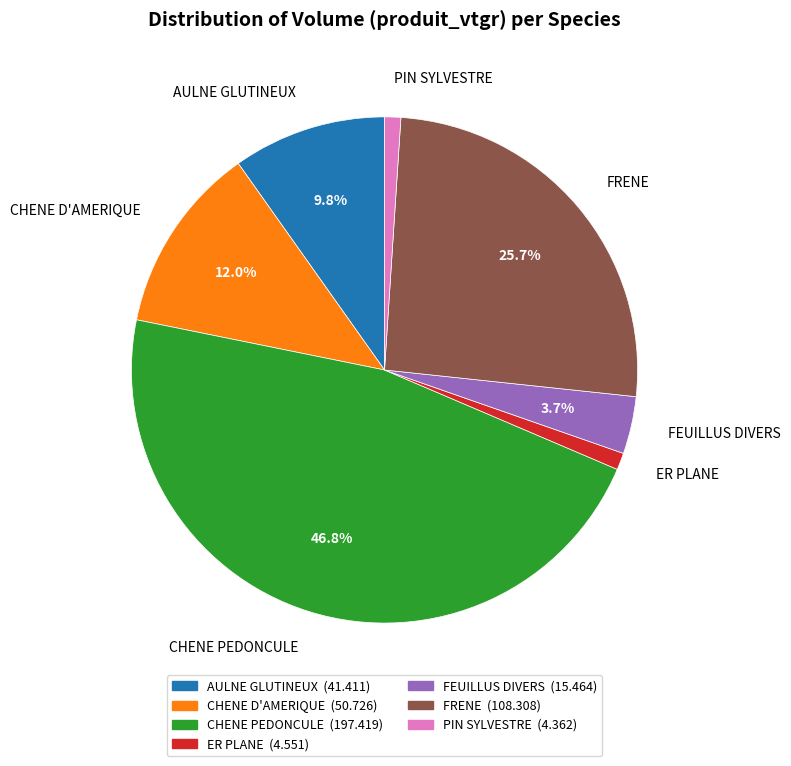

How many slices are in this pie chart?

7